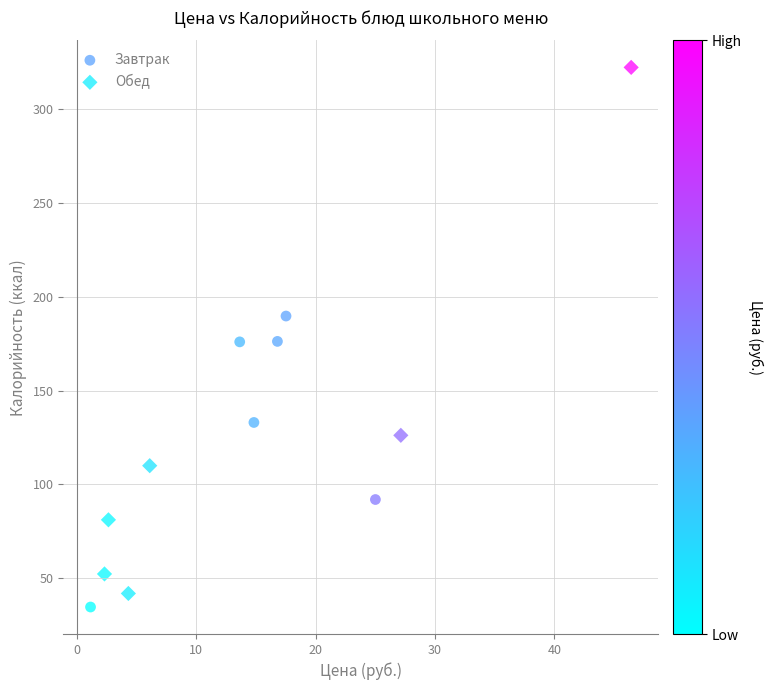

Which series has the widest spread of Y values?

Обед